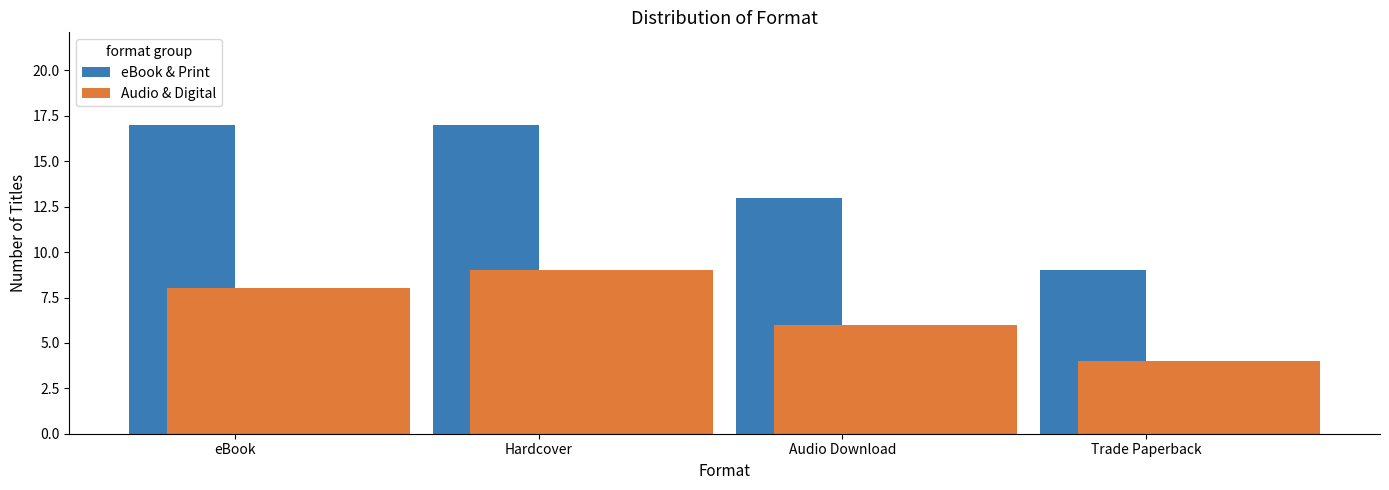

What is the label of the 3rd bar from the left?

Audio Download